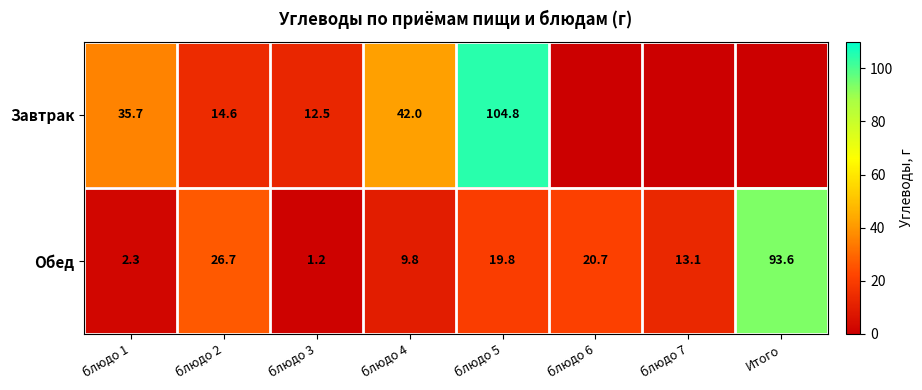

Which series changed the most between блюдо 4 and блюдо 5?

Завтрак